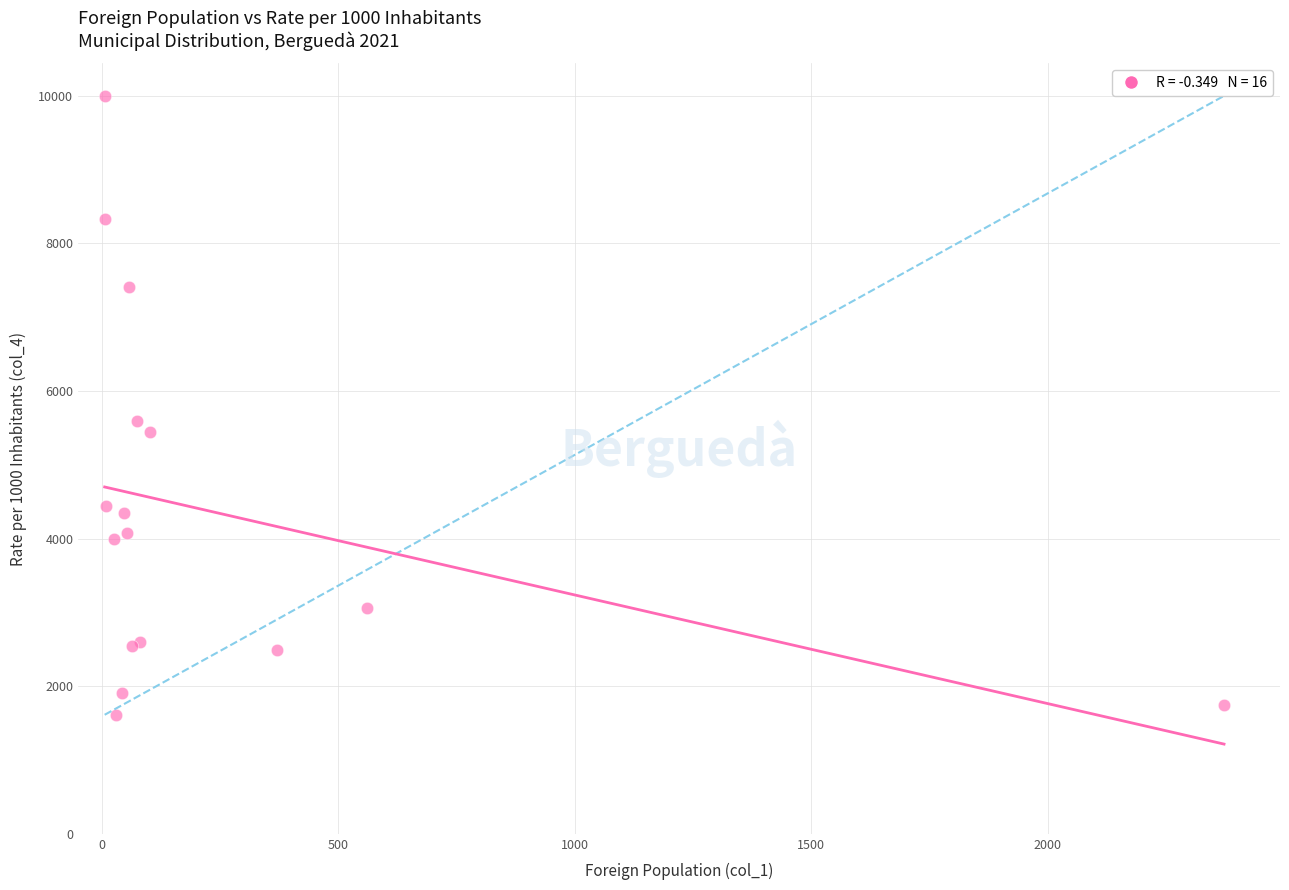

What Y value in the scatter plot is closest to 5806?

5600